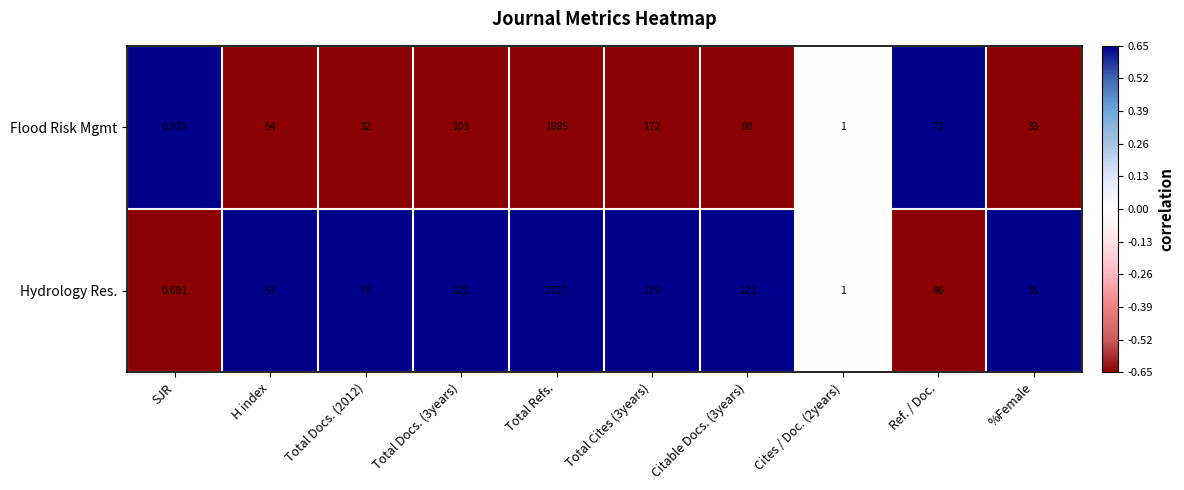

Between H index and Total Refs., which series saw the biggest shift?

Hydrology Res.